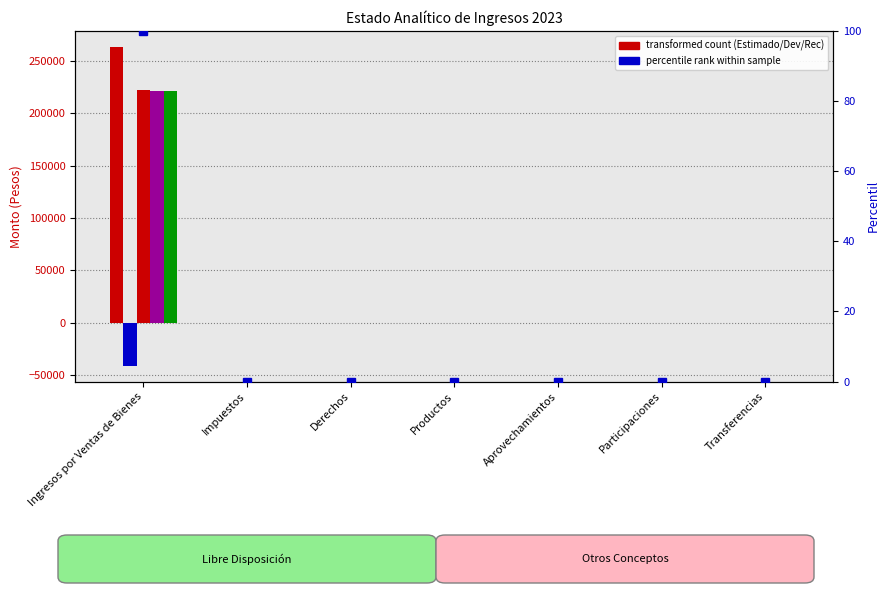

Which series changed the most between Ingresos por Ventas de Bienes and Productos?

Estimado